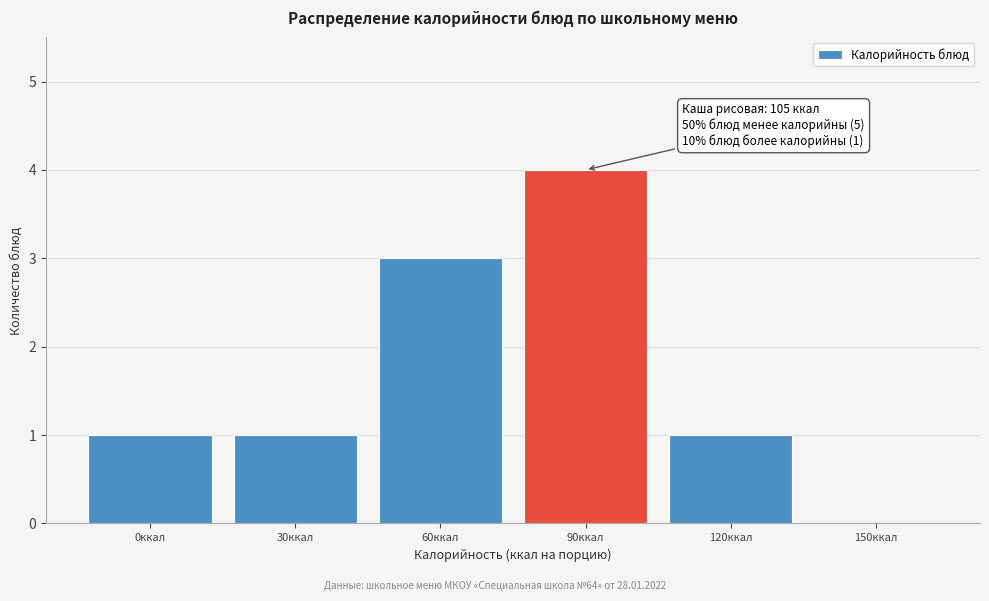

Reading right to left, extract all data points from this chart.

150ккал=0	120ккал=1	90ккал=4	60ккал=3	30ккал=1	0ккал=1